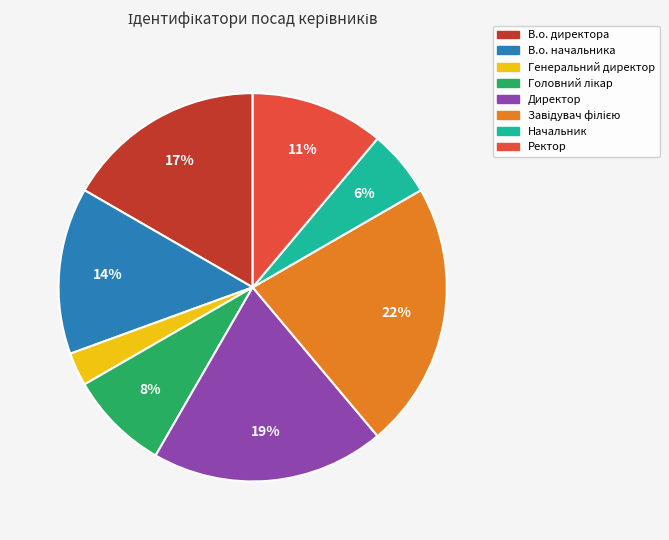

To the nearest percent, what is the difference between the largest and smallest slice percentages?

19%